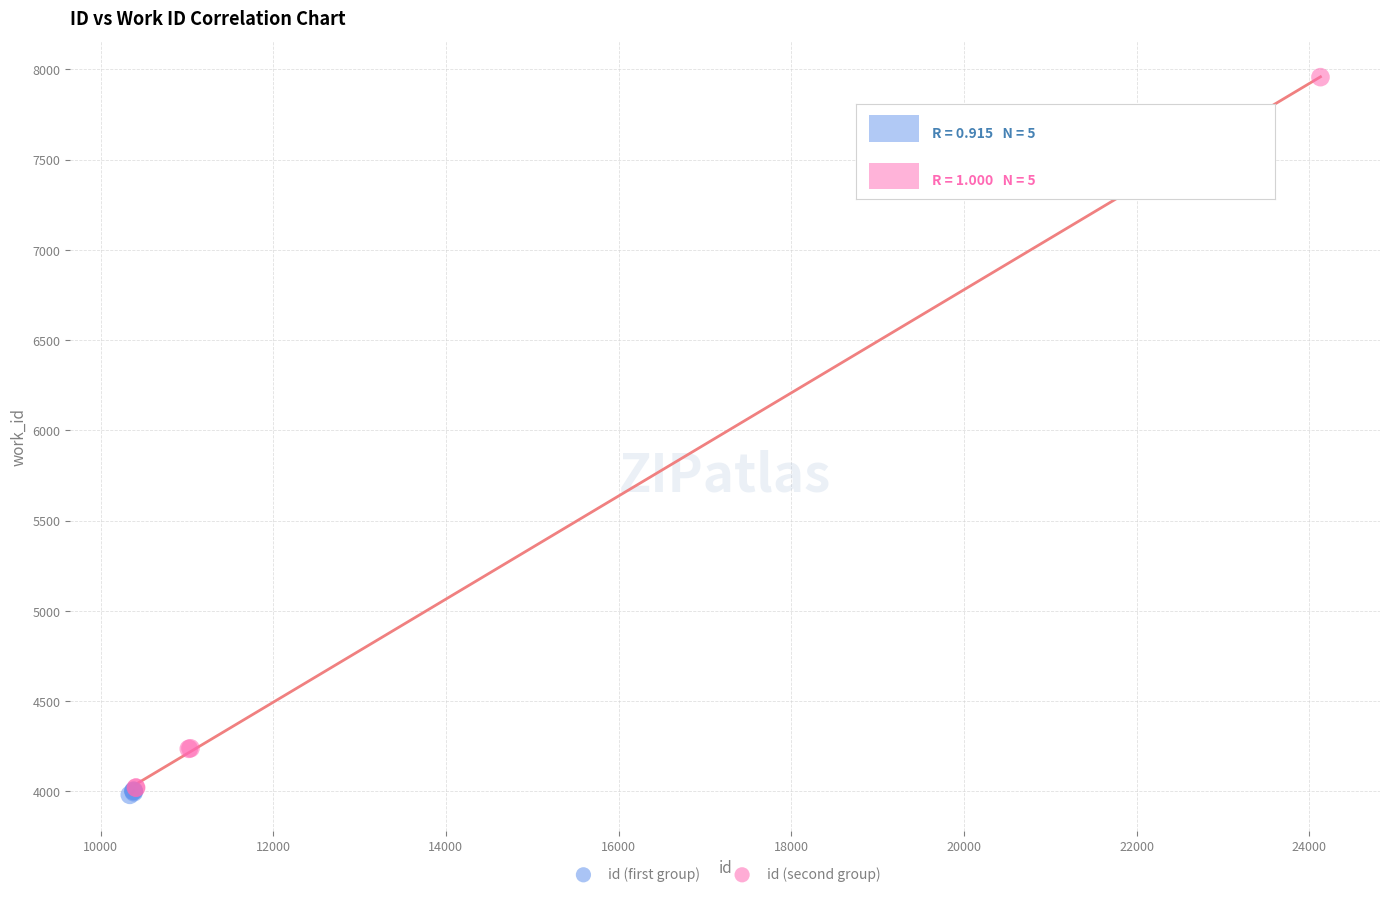

Which series contains the highest Y value?

id (second group)